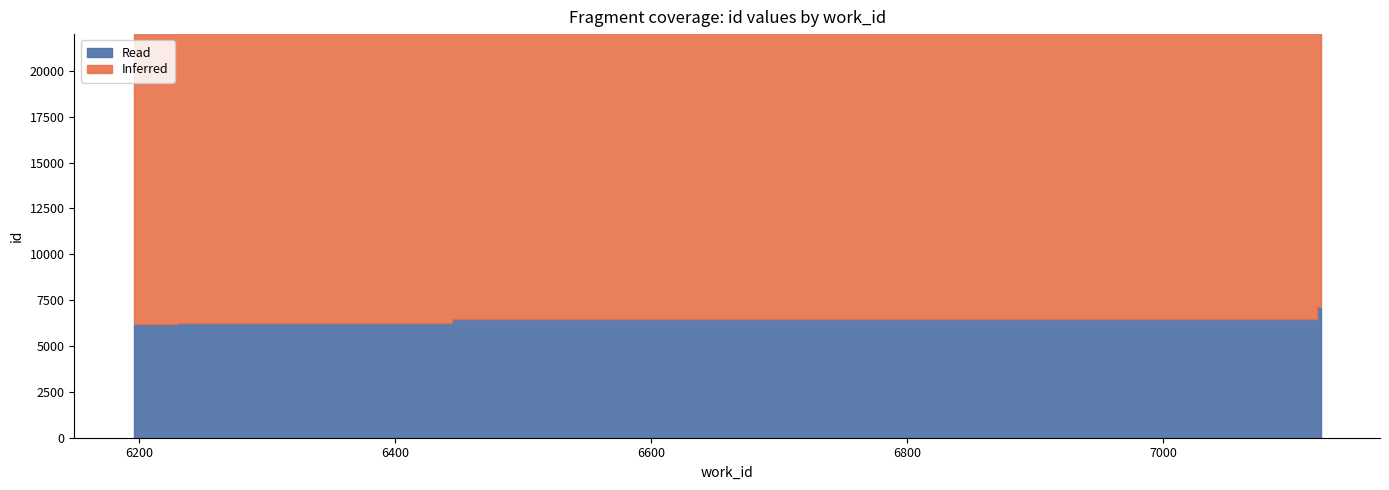

At 7120, list the series in order from largest to smallest.

Inferred, Read